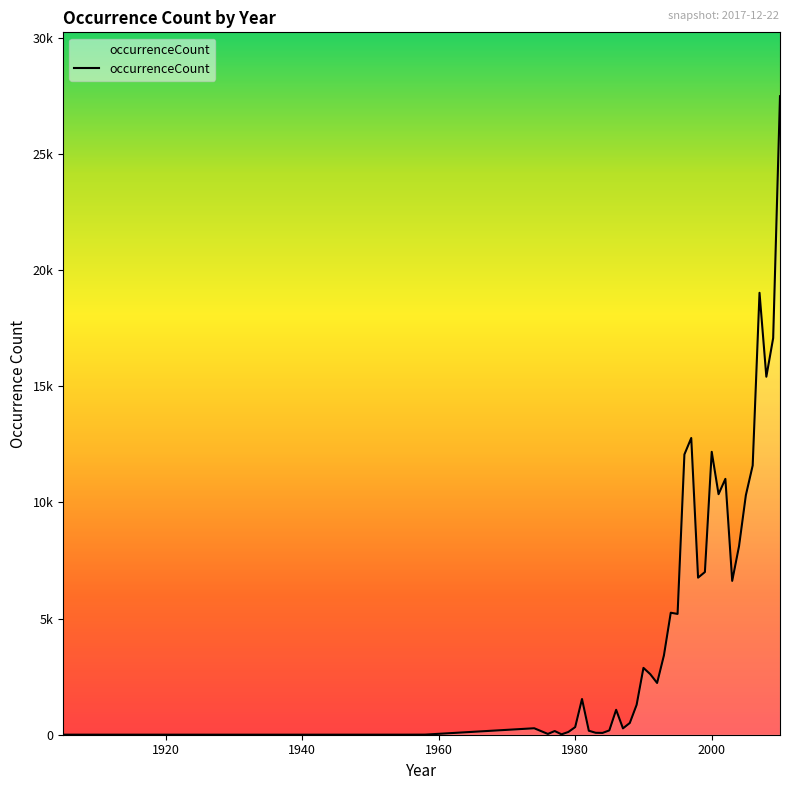

How many points are higher than both their immediate neighbors (excluding endpoints)?

10